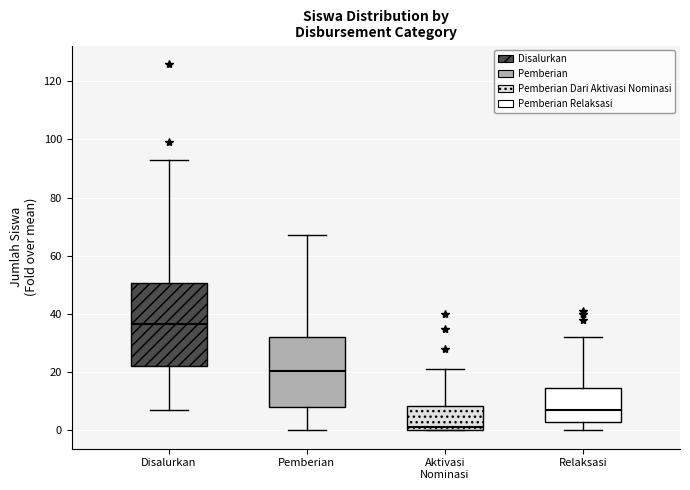

Reading left to right, read every box against the y-axis: the position of its median line, the range the box covers, and the ends of its whiskers. The values are not printed on the chart, so give them approximately, as read against the axis.

Disalurkan: median 36, box 22 to 50, whiskers 8 to 94
Pemberian: median 20, box 8 to 32, whiskers 0 to 68
Aktivasi Nominasi: median 2, box 0 to 8, whiskers 0 to 22
Relaksasi: median 8, box 2 to 14, whiskers 0 to 32